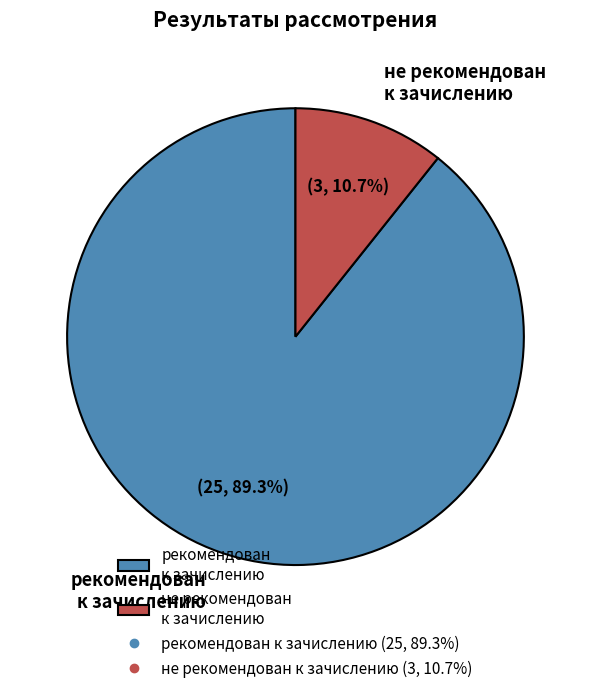

True or false: рекомендован к зачислению accounts for 89% of the total.

True